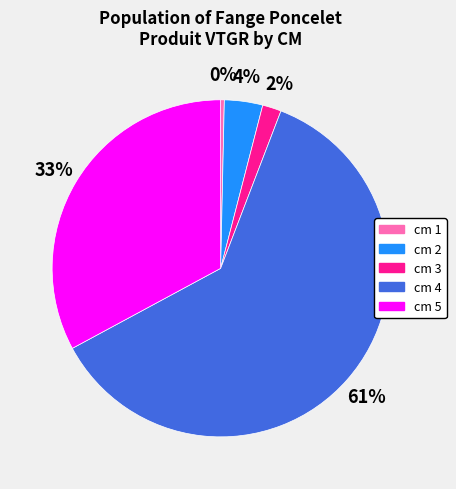

Do cm 1 and cm 4 together represent more than half of the pie?

Yes